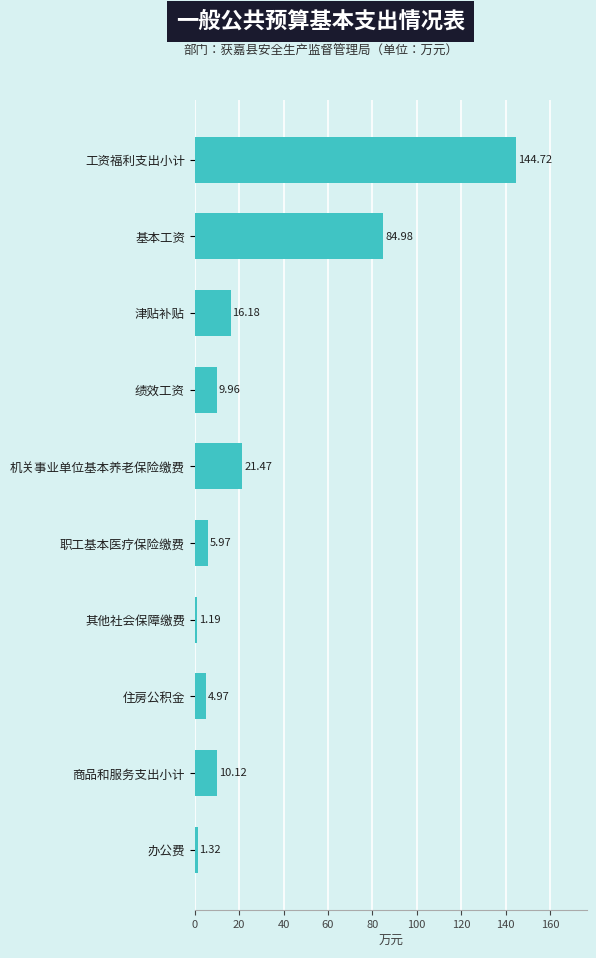

List the labels in order of value, largest first.

工资福利支出小计, 基本工资, 机关事业单位基本养老保险缴费, 津贴补贴, 商品和服务支出小计, 绩效工资, 职工基本医疗保险缴费, 住房公积金, 办公费, 其他社会保障缴费